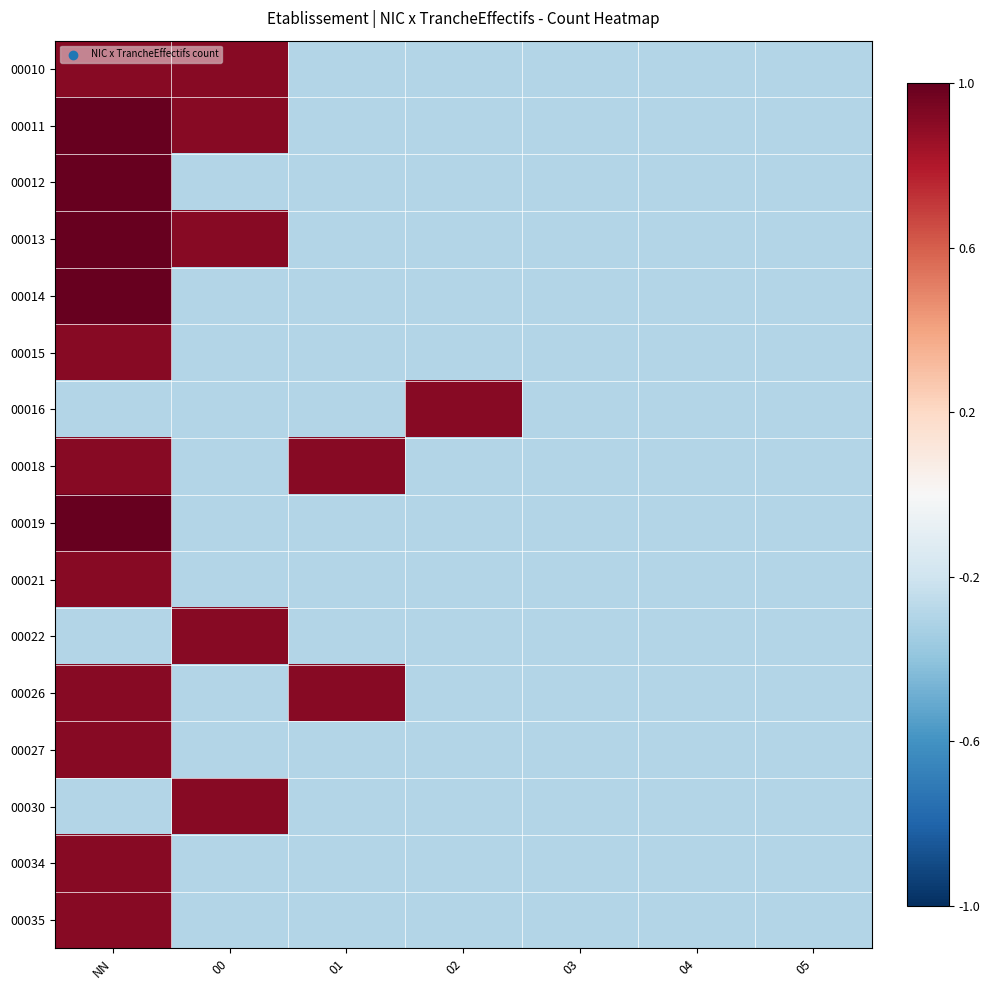

At how many categories does at least one series exceed 0?

4